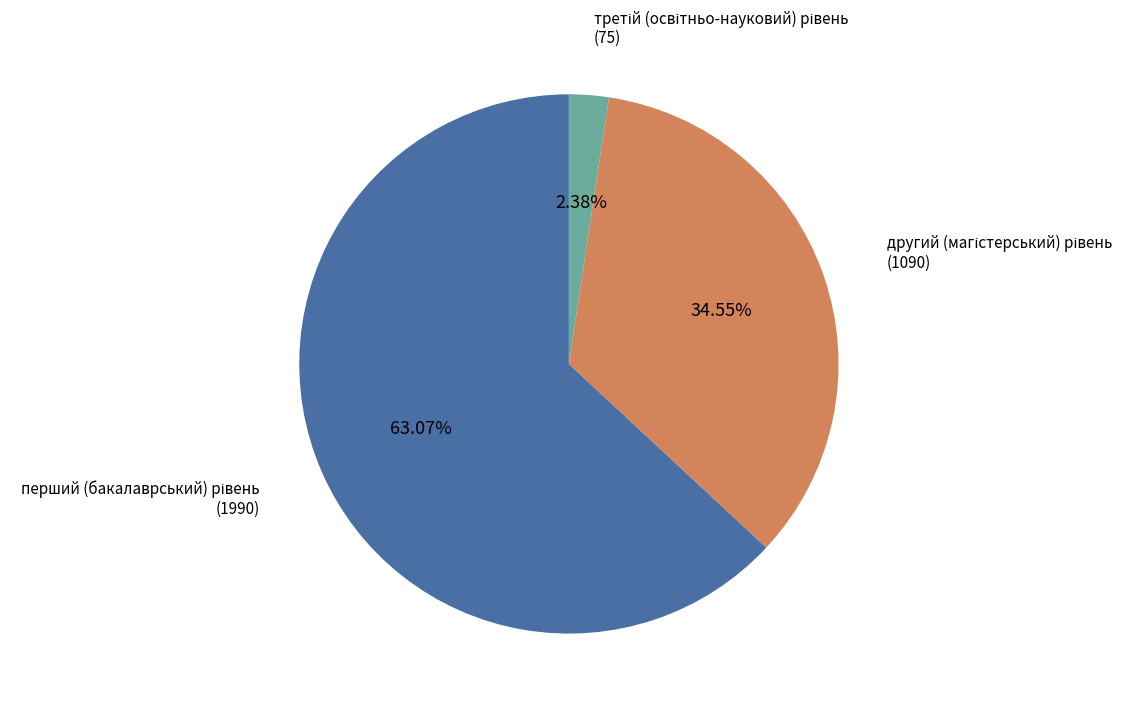

Does any single category account for the majority?

Yes